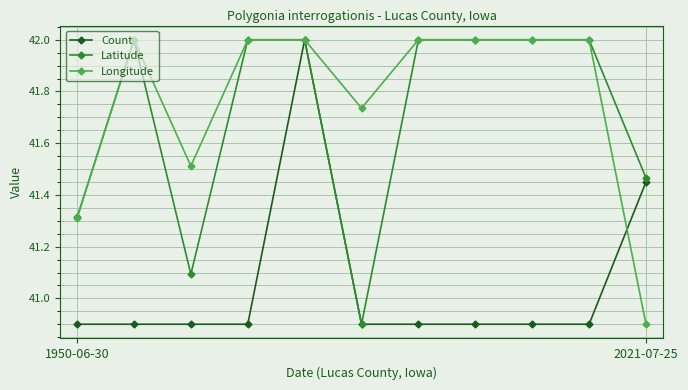

What is the smallest value displayed?

40.9